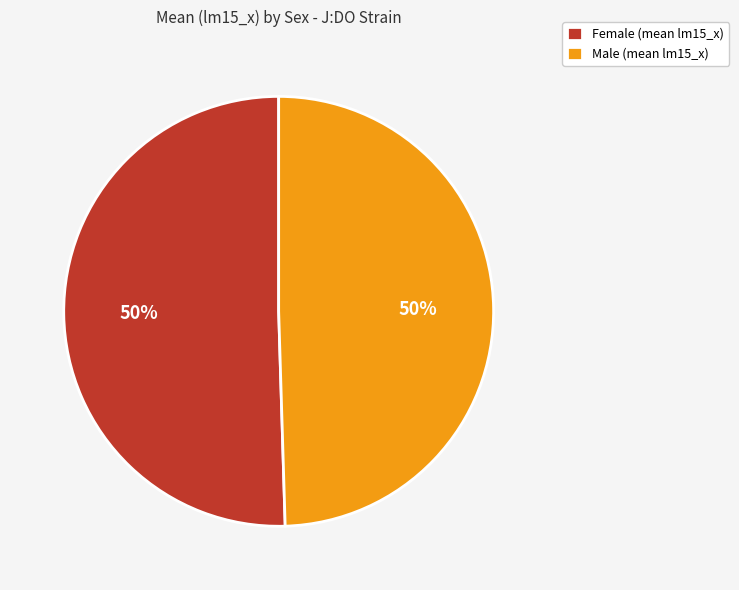

Combined, do Male (mean lm15_x) and Female (mean lm15_x) account for over 50%?

Yes